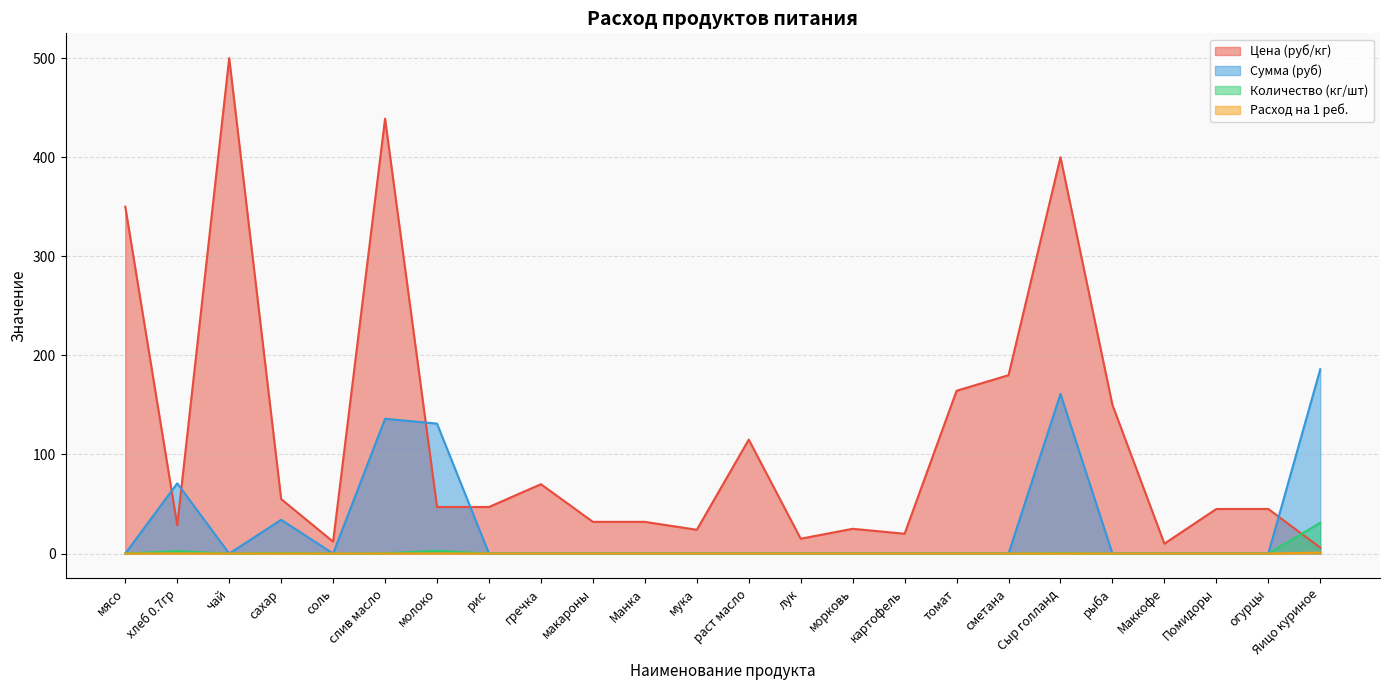

Rank the series by their maximum value, from highest to lowest.

Цена (руб/кг), Сумма (руб), Количество (кг/шт), Расход на 1 реб.